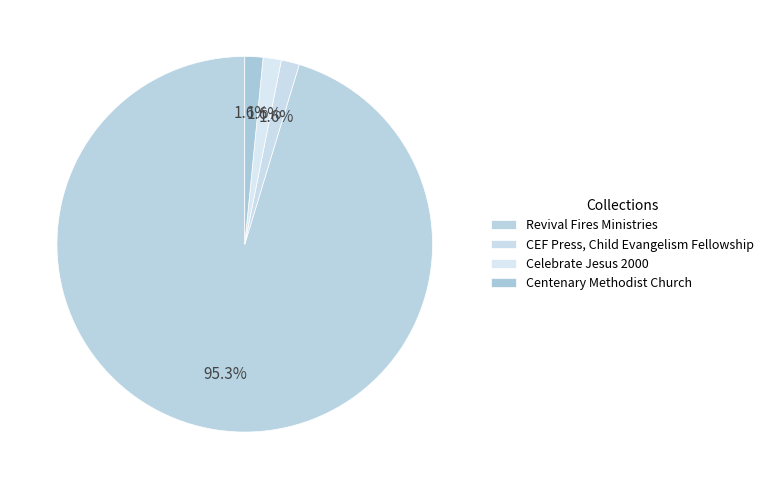

How many slices are in this pie chart?

4